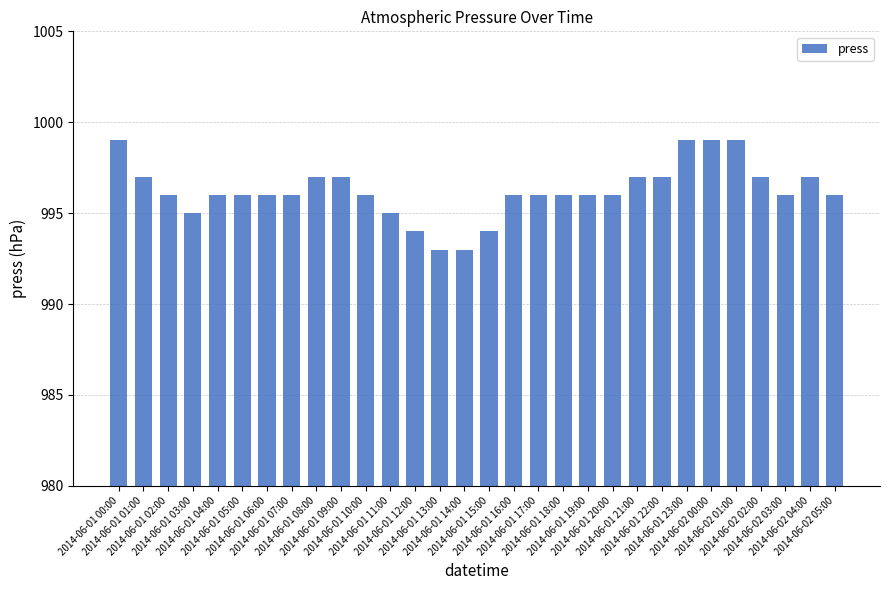

Are the bars horizontal?

No